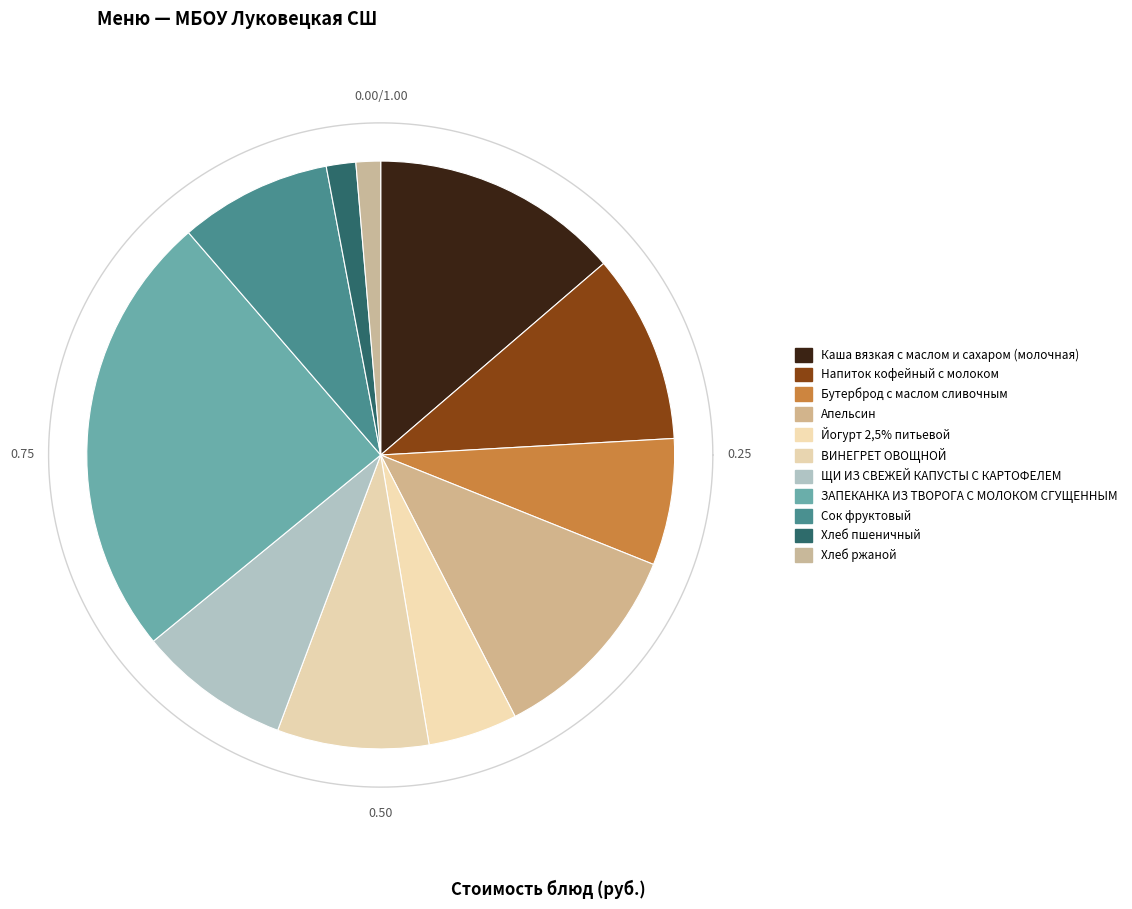

Does Йогурт 2,5% питьевой represent more than half of the total?

No